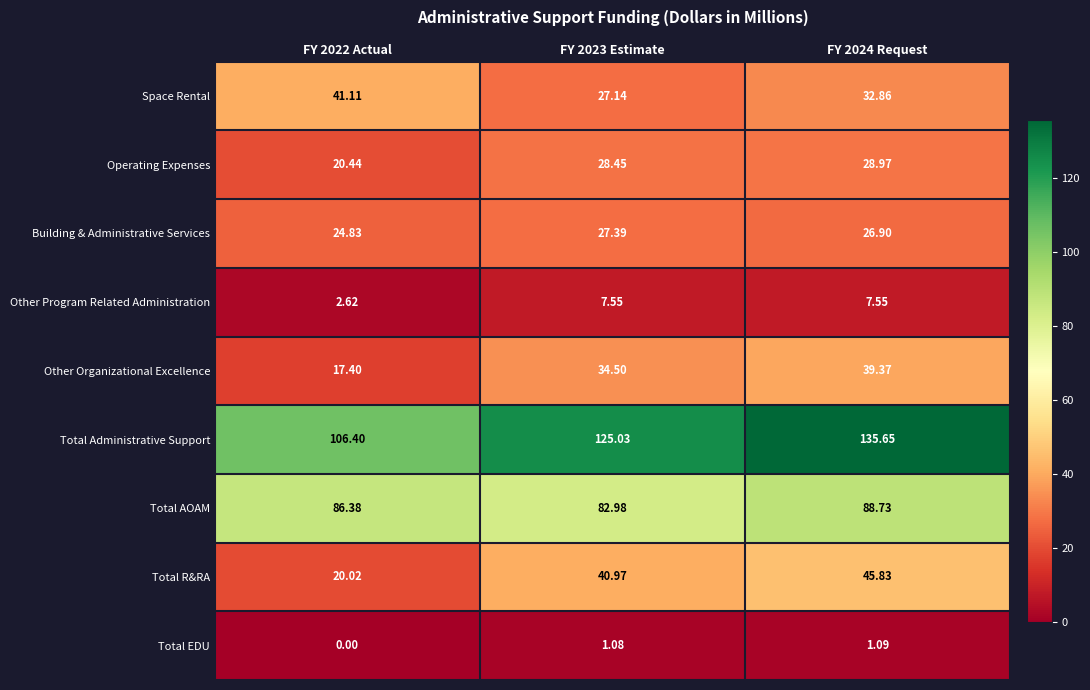

Which series has the largest total across all categories?

Total Administrative Support